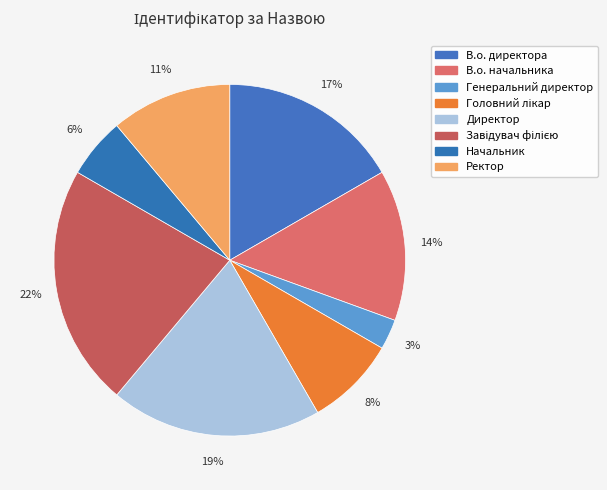

Which slice is the smallest?

Генеральний директор